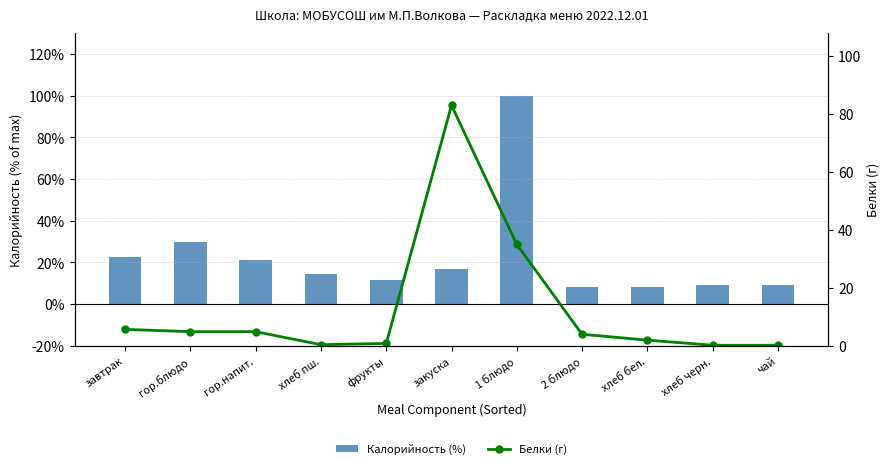

What position from the right is закуска?

6